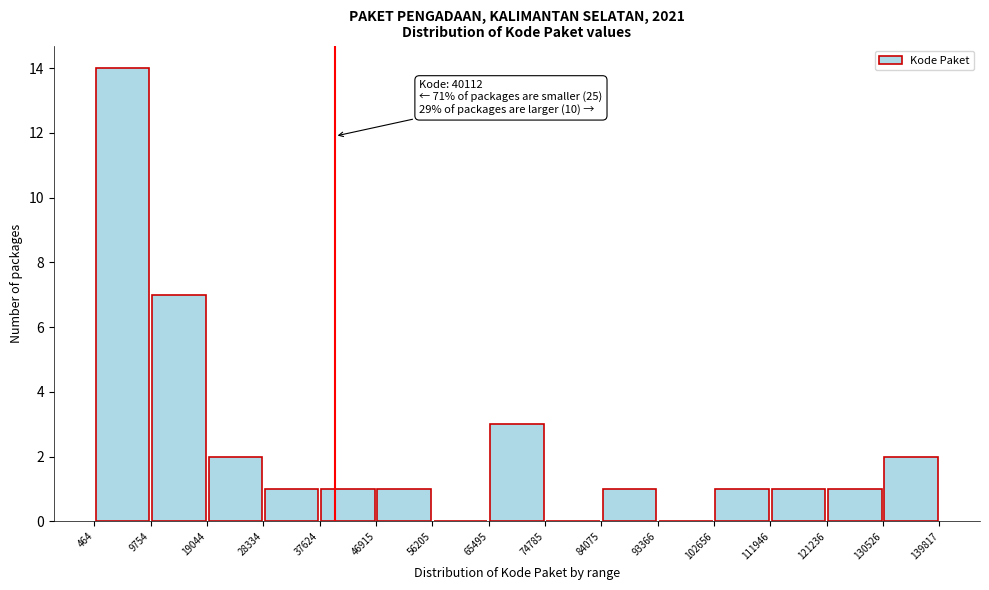

Over which range of the x-axis is the bar tallest?

464 to 9754